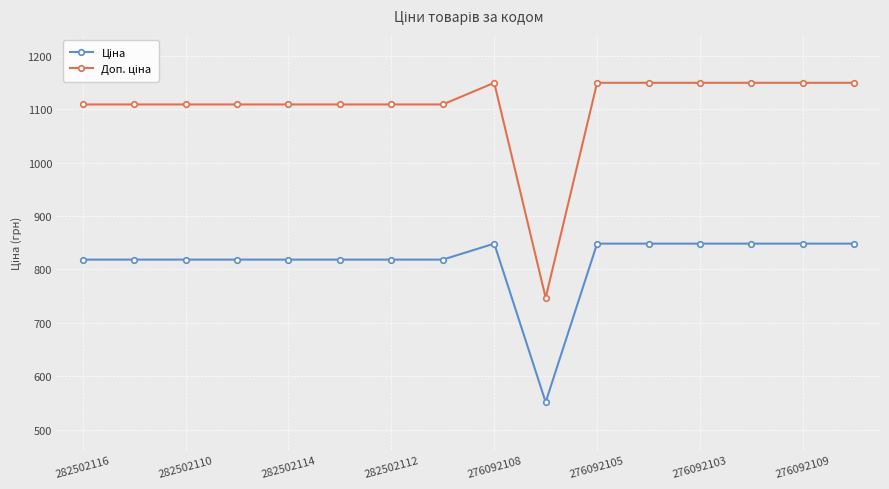

What is the smallest value displayed?

551.5